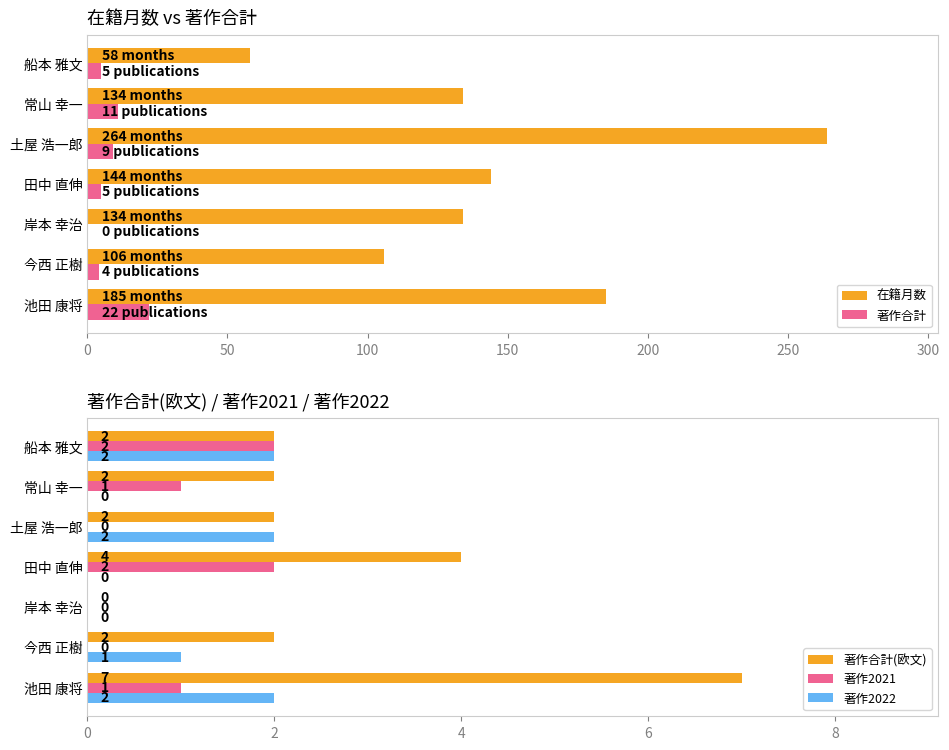

What is the sum of all 著作2021 values?

6